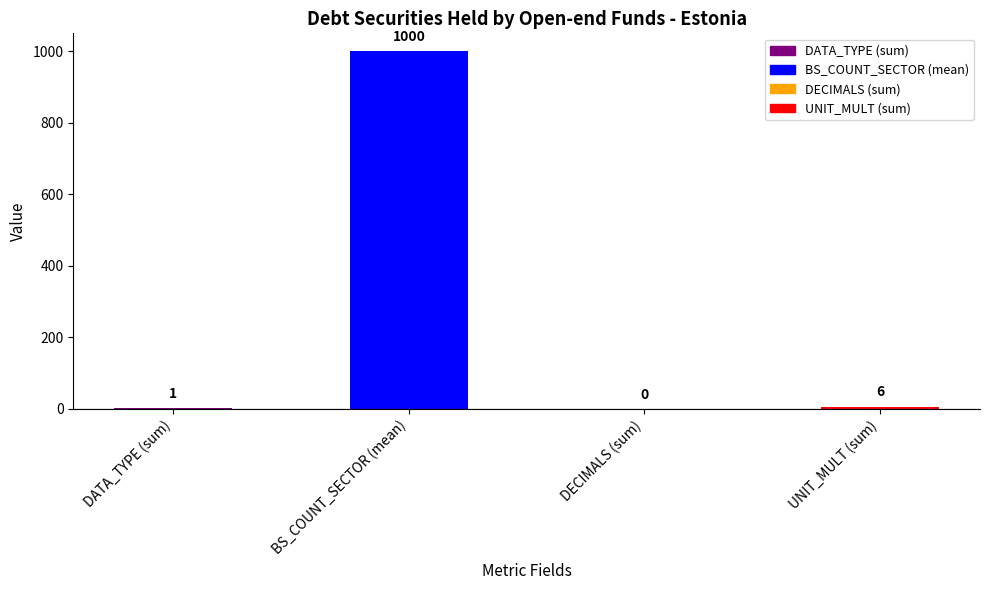

Which has a higher value, UNIT_MULT (sum) or DATA_TYPE (sum)?

UNIT_MULT (sum)